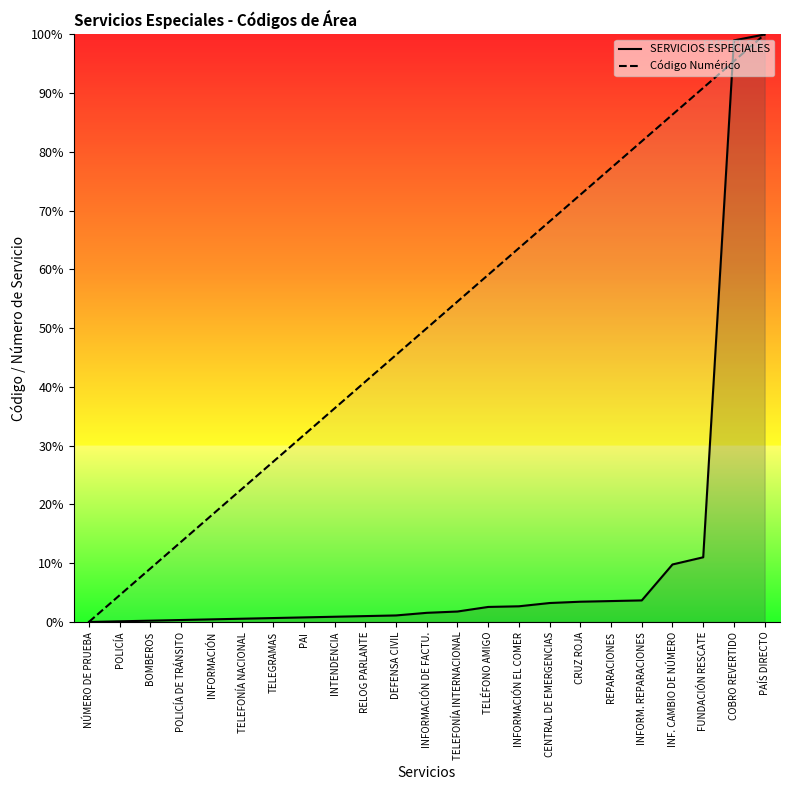

How many categories are shown in the chart?

23